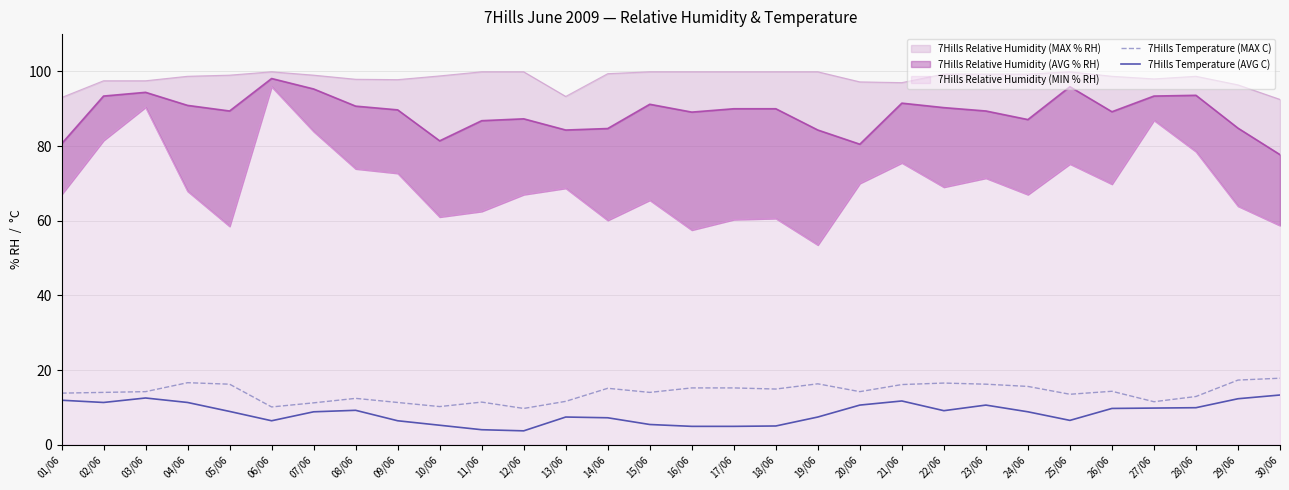

Is the value of 7Hills Temperature (MAX C) at 11/06 greater than the value of 7Hills Temperature (AVG C) at 19/06?

Yes